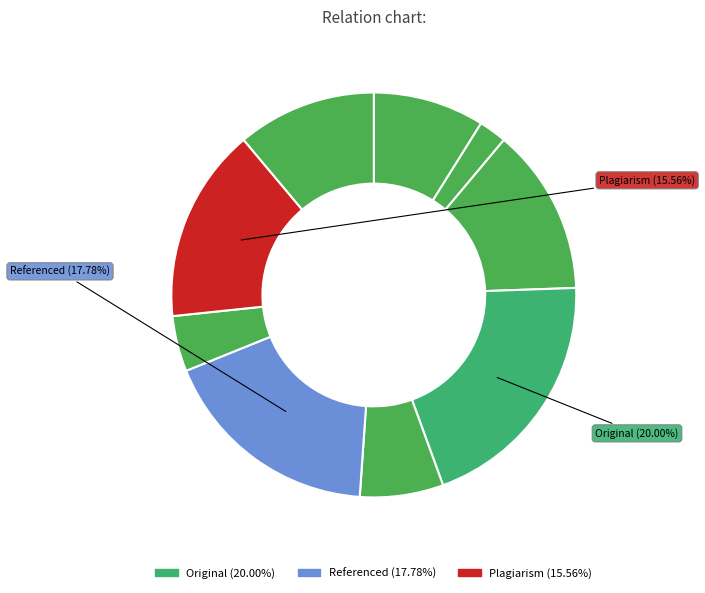

Count the number of slices in the pie.

9